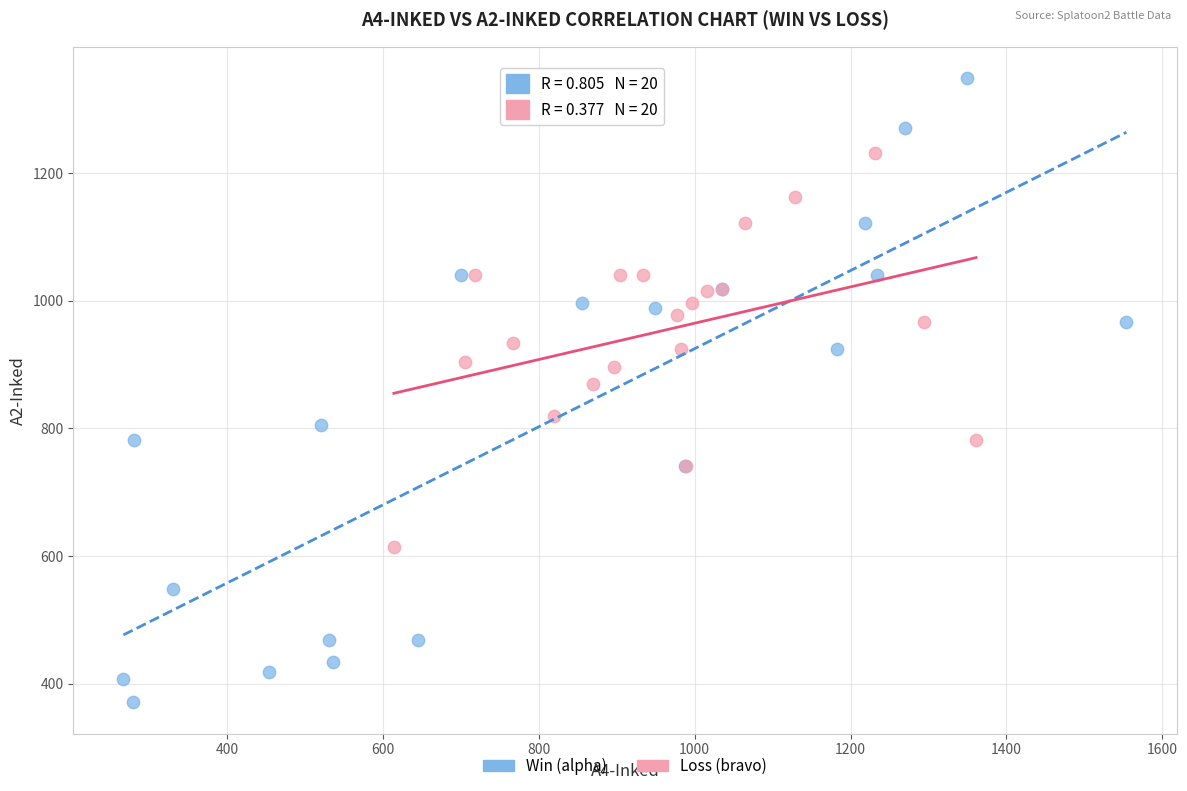

Which series has the widest spread of Y values?

Win (alpha)